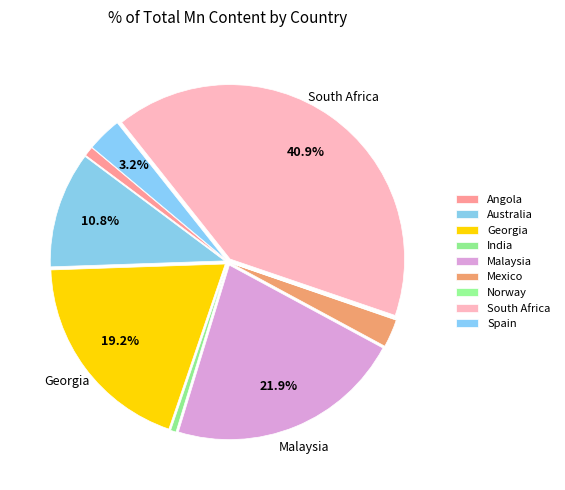

Do Australia and Angola together represent more than half of the pie?

No